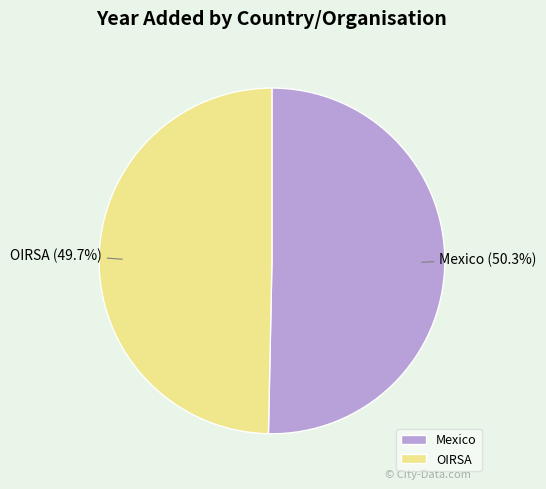

How many segments does this pie chart have?

2